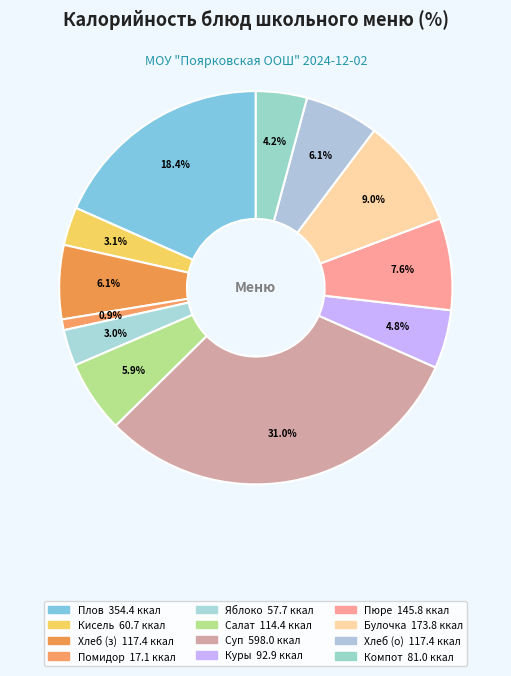

Is there a majority slice in this chart?

No